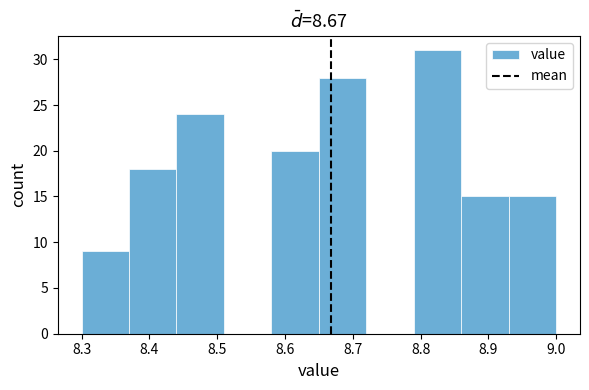

How tall is the bar that spans 8.65 to 8.72 on the x-axis? The values are not printed on the chart, so give them approximately, as read against the axis.

28